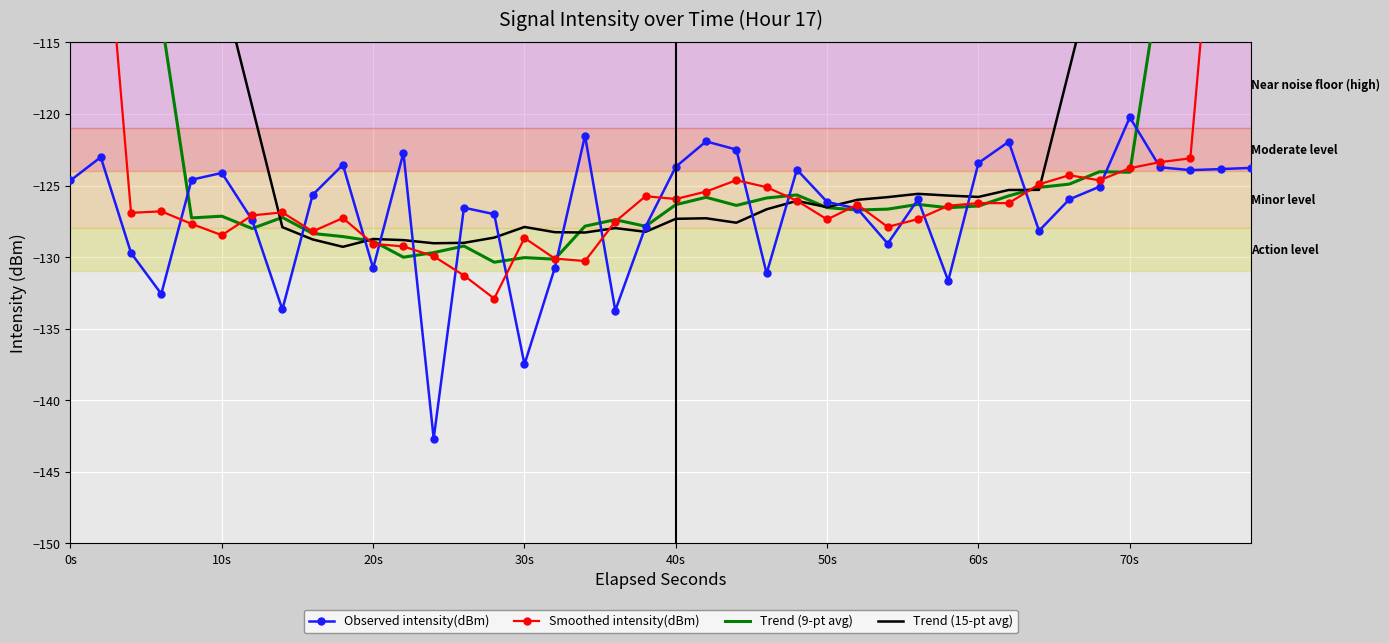

Which series has the largest range (max minus min)?

Trend (15-pt avg)